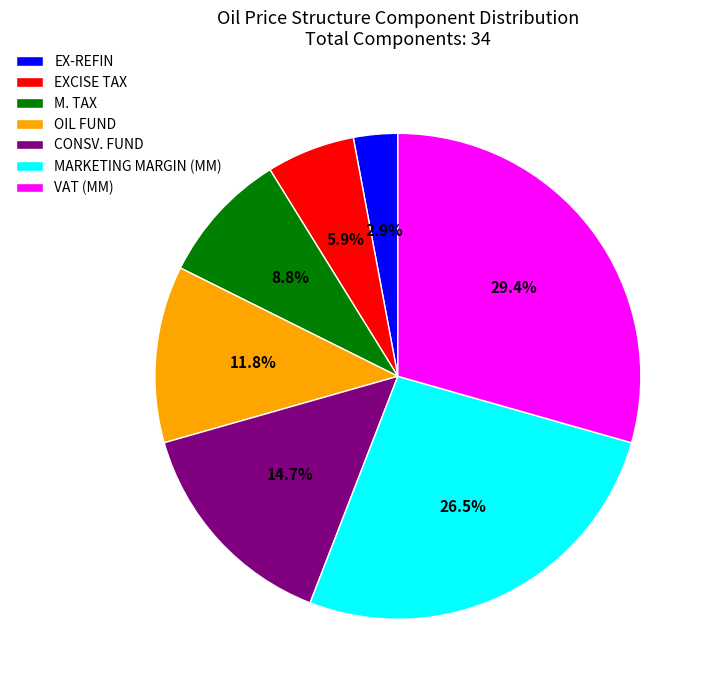

What is the largest slice in the pie chart?

VAT (MM)